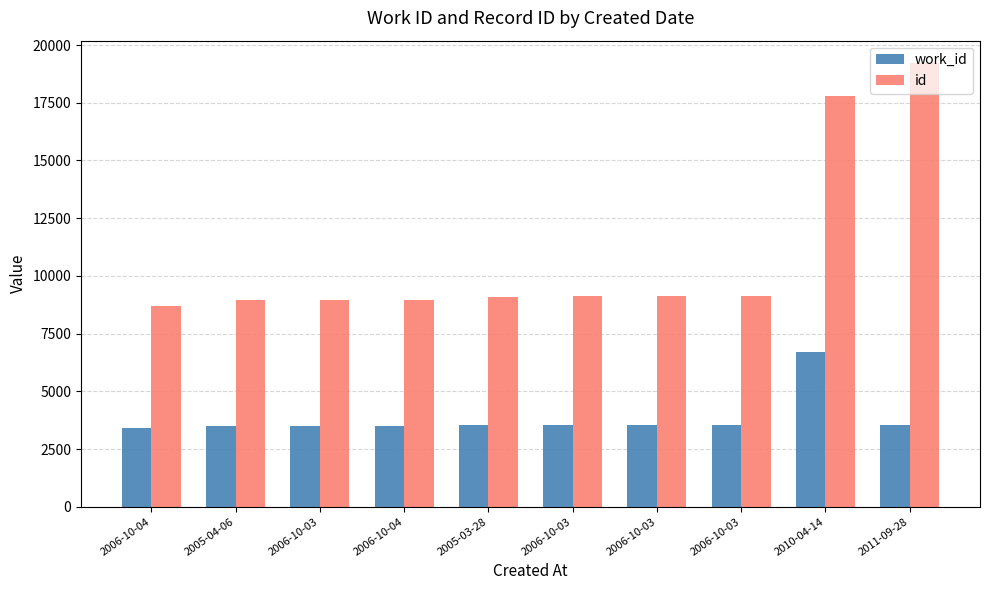

Between 2006-10-03 and 2010-04-14, which series saw the biggest shift?

id